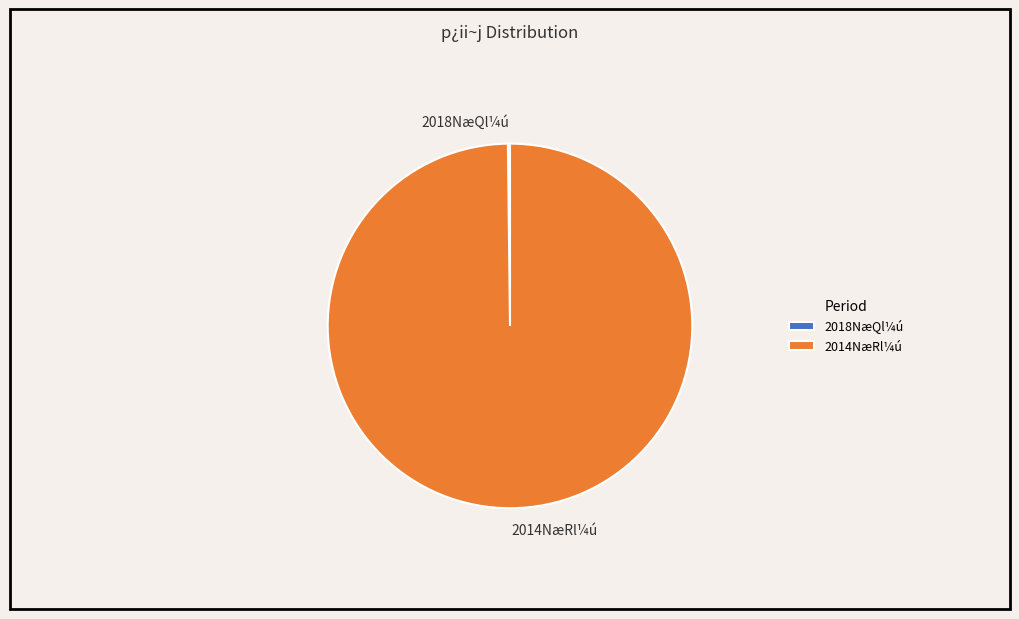

The 2014NæRl¼ú slice represents 86% of the pie. True or false?

False